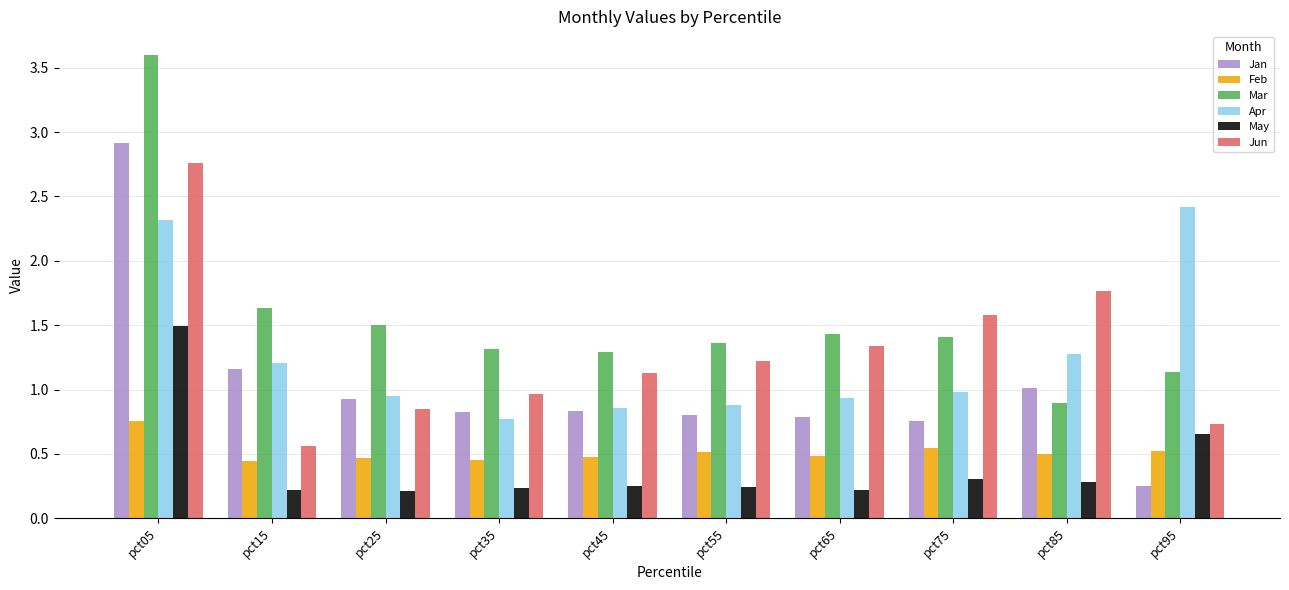

What is the maximum value for Jan?

2.9